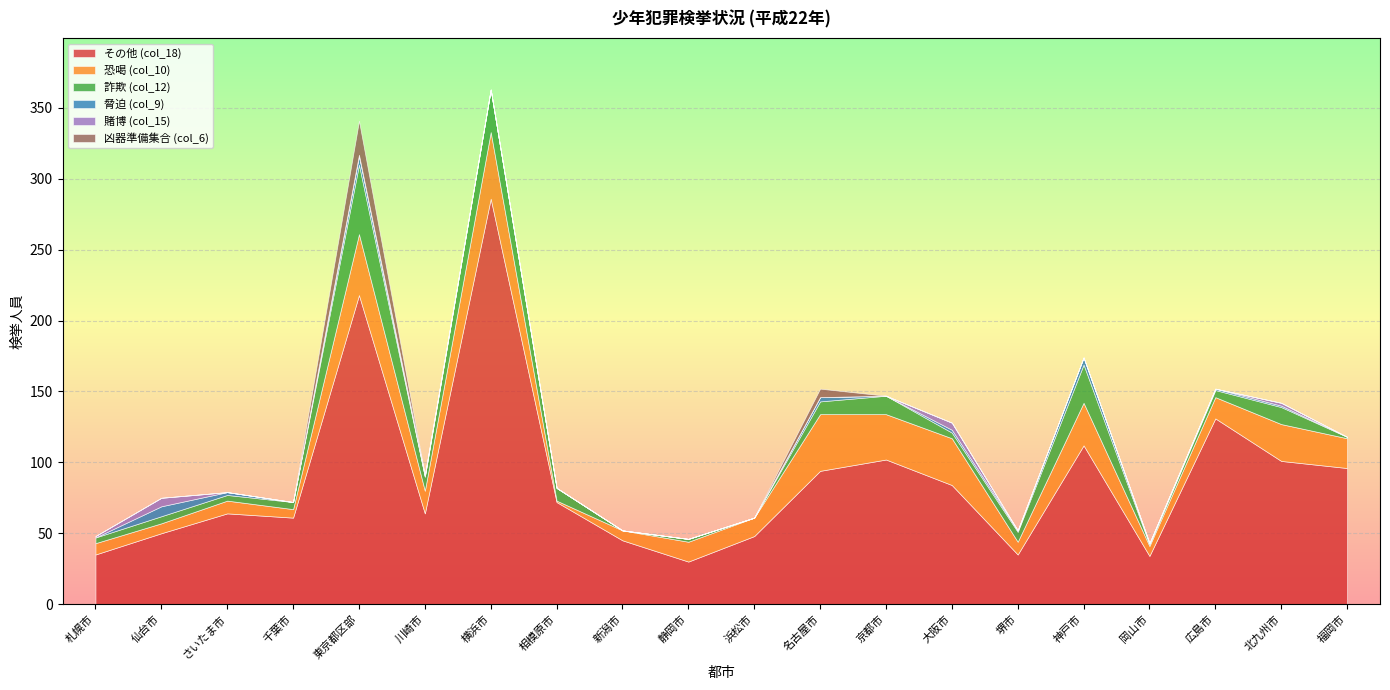

What is the minimum value for 恐喝 (col_10)?

1